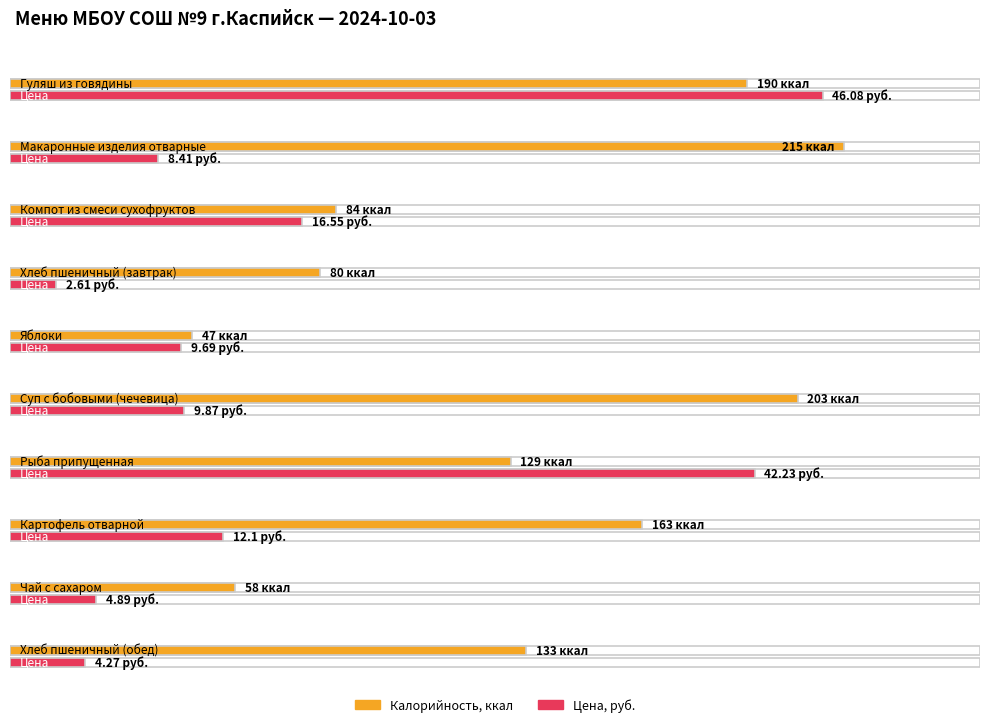

What are all the series names shown in the legend?

Калорийность, Цена